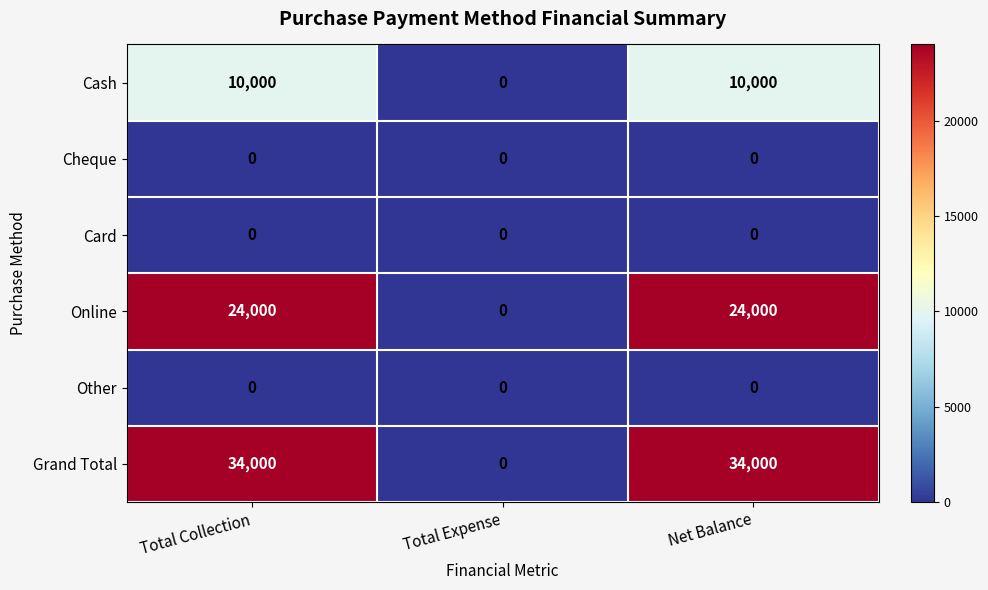

What is the spread (max minus min) of values at Net Balance?

34000